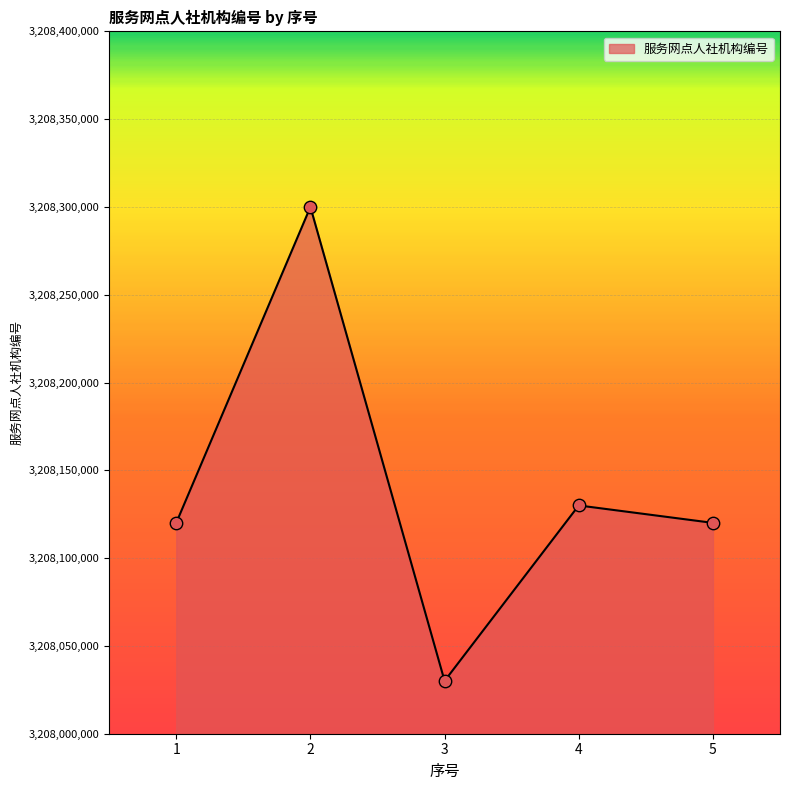

Between 4 and 1, which is larger?

4